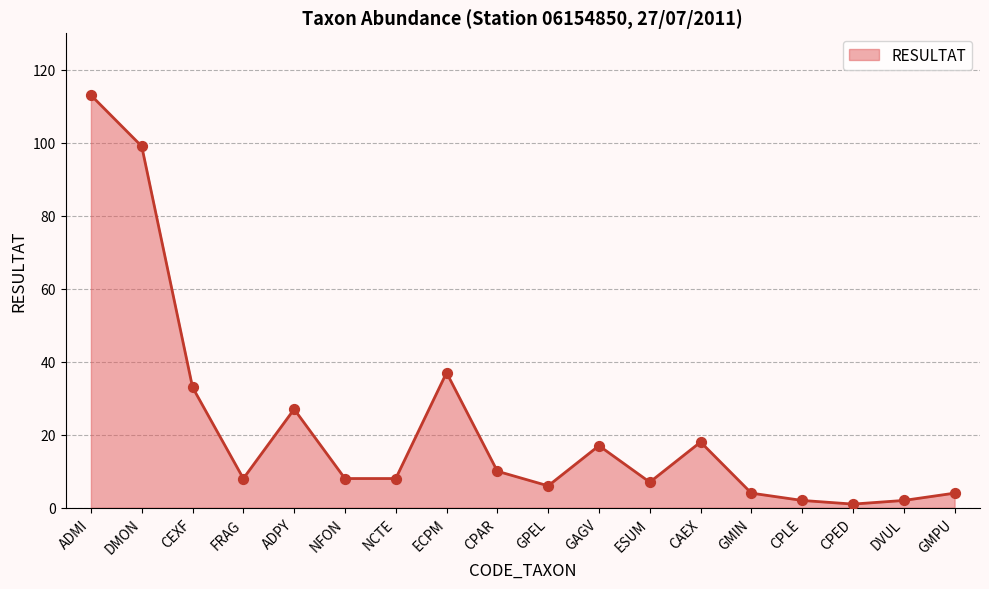

Between ECPM and CEXF, which is larger?

ECPM